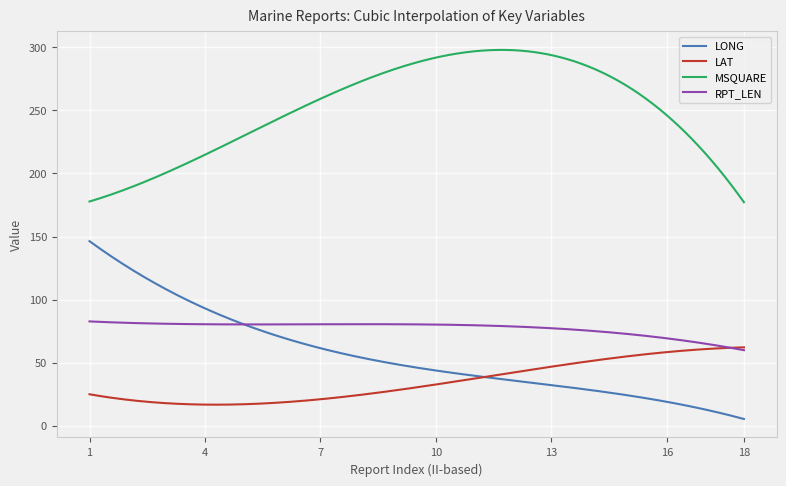

True or false: LONG and MSQUARE intersect in this chart.

False